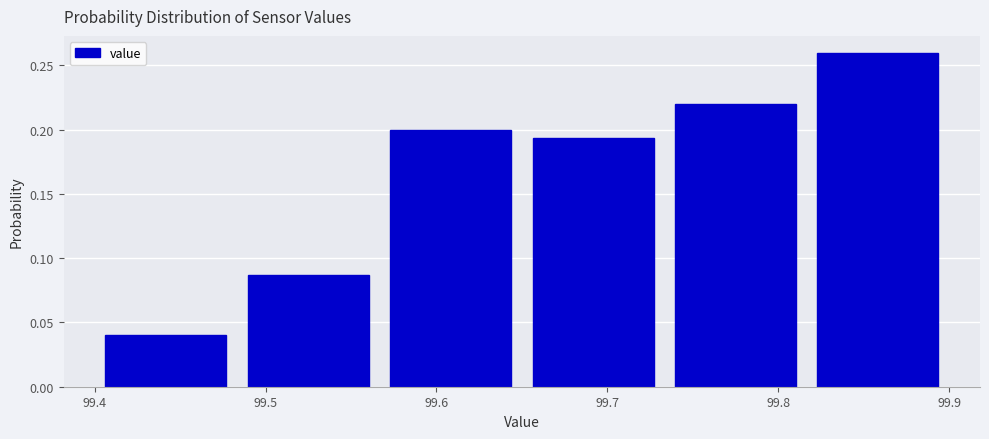

What is the height of the bar covering 99.57 to 99.65 on the x-axis? Neither the bar edges nor the heights are printed on the chart, so give them approximately, as read against the axes.

0.200